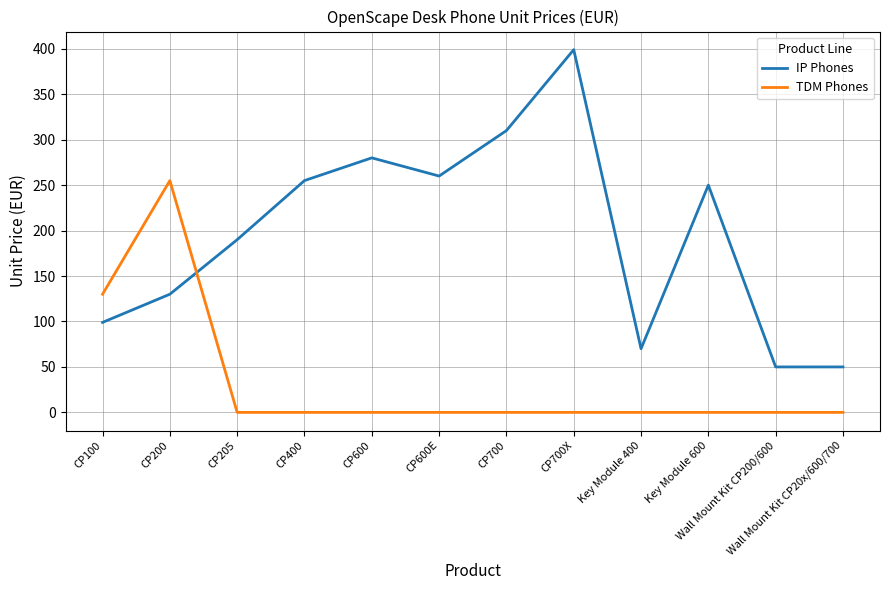

True or false: TDM Phones has a value of 179 at CP100.

False